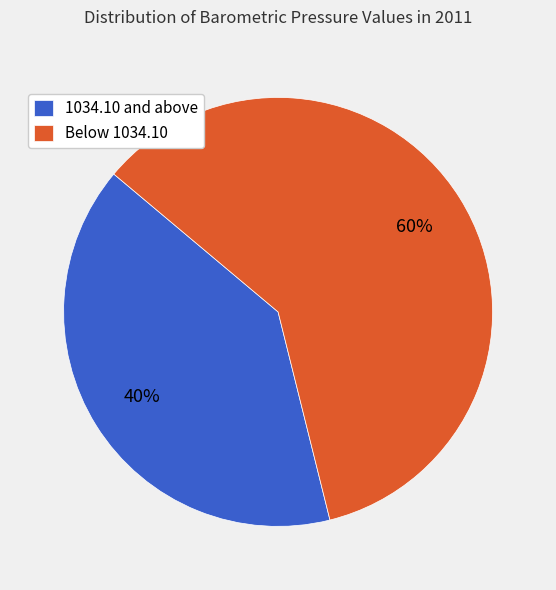

Is the sum of Below 1034.10 and 1034.10 and above greater than half?

Yes